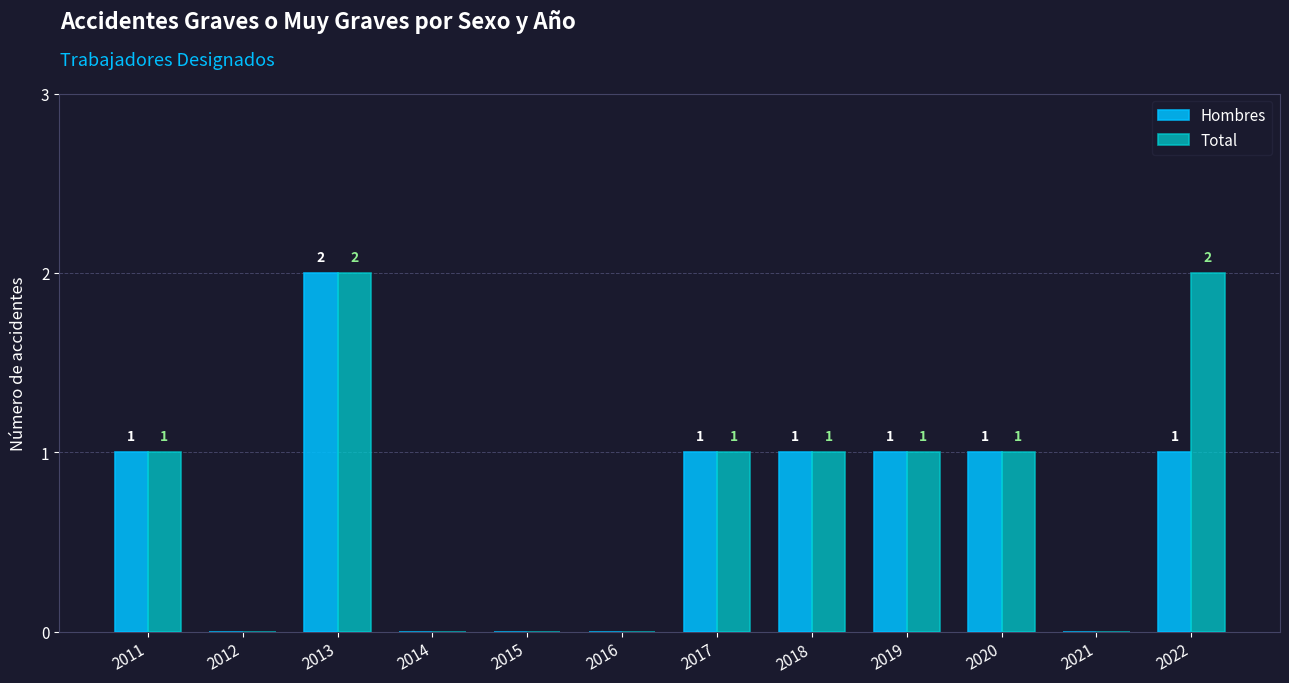

How many Hombres values are between 0 and 1?

11